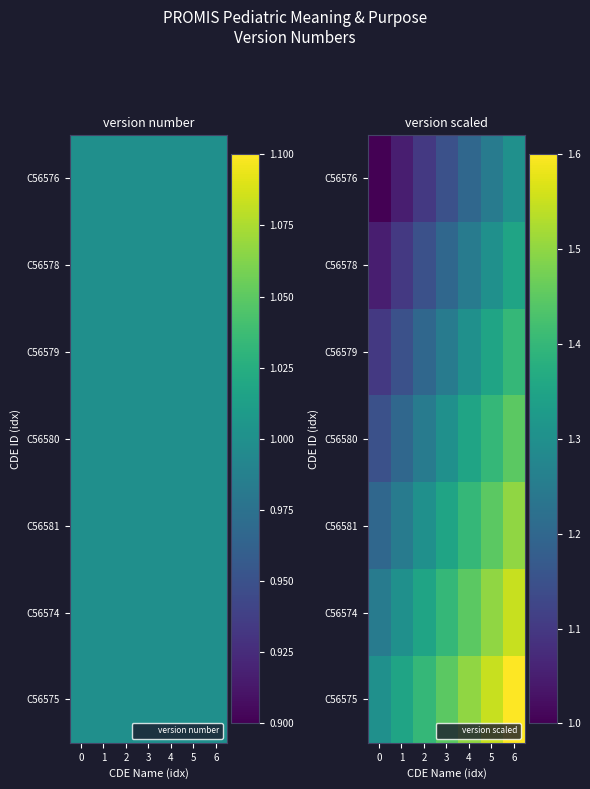

What is the maximum value for C56575?

1.6